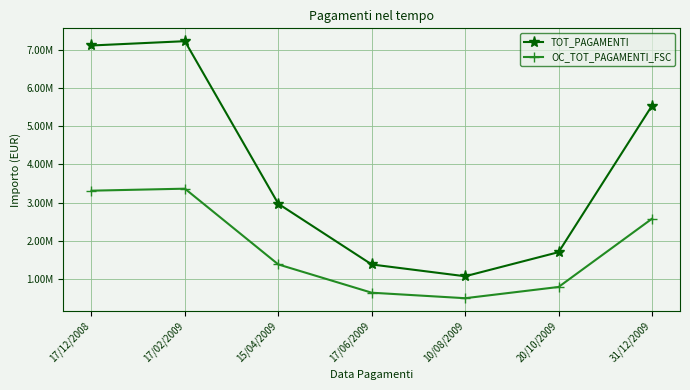

Is it true that OC_TOT_PAGAMENTI_FSC equals 794611.4 at 20/10/2009?

True